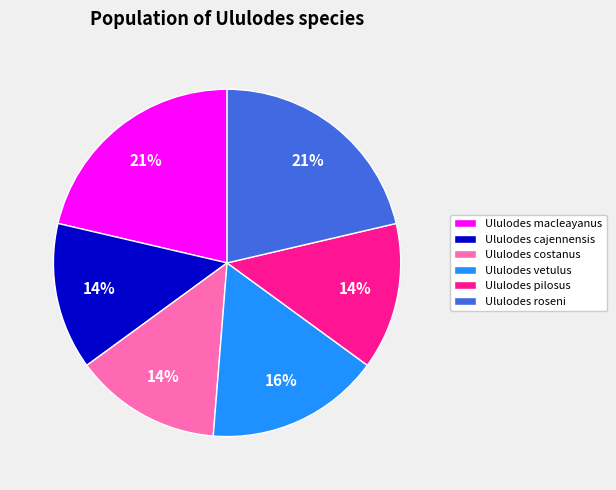

To the nearest percent, what is the combined percentage of Ululodes costanus and Ululodes roseni?

35%